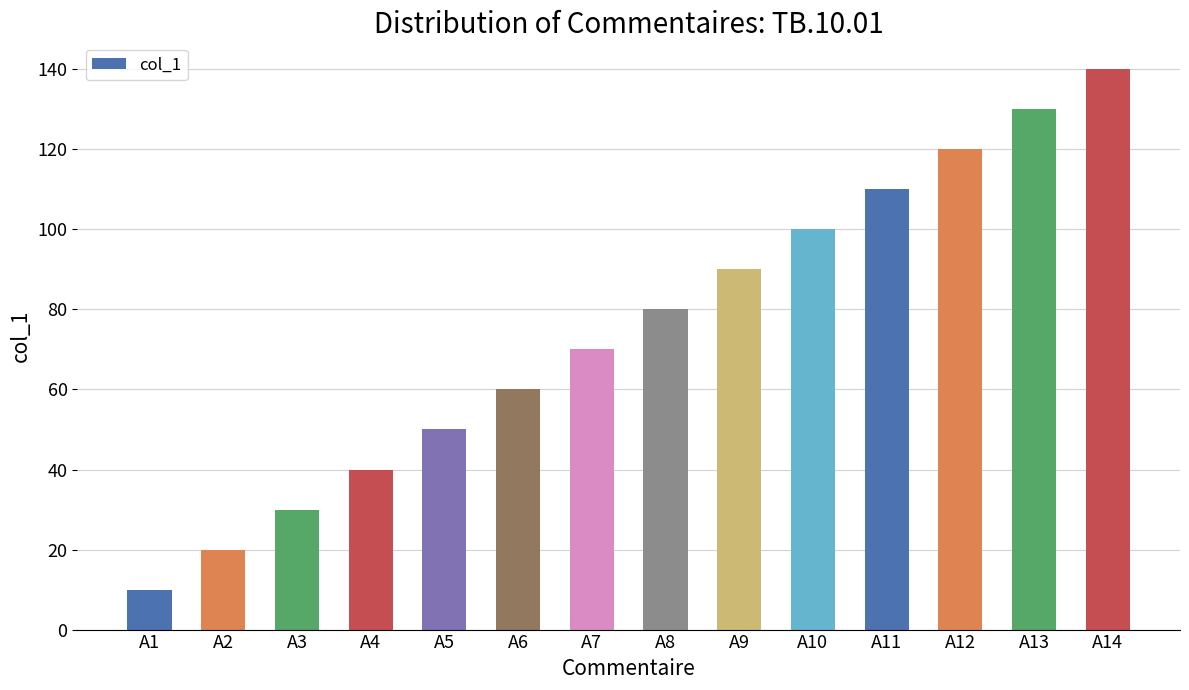

List the labels in order of value, largest first.

A14, A13, A12, A11, A10, A9, A8, A7, A6, A5, A4, A3, A2, A1